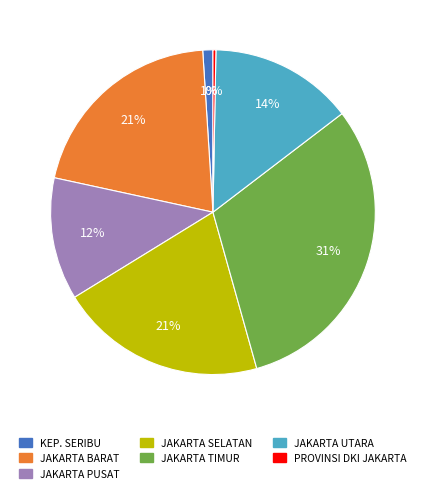

Is the sum of JAKARTA SELATAN and KEP. SERIBU greater than half?

No